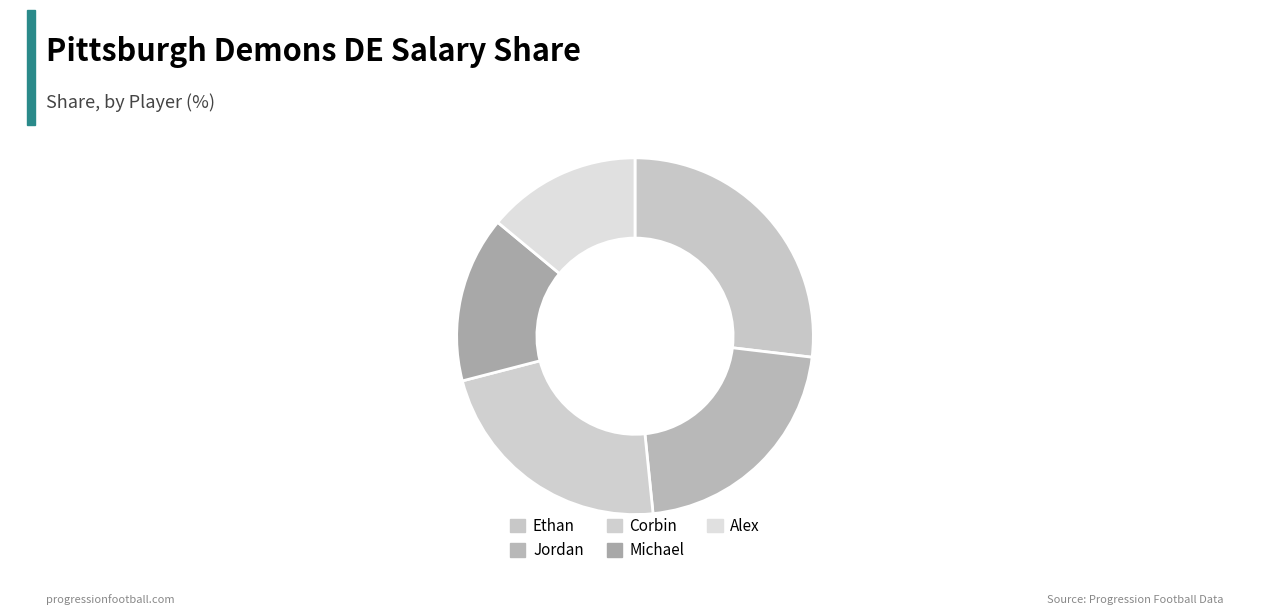

To the nearest percent, what percentage of the pie is Ethan?

27%